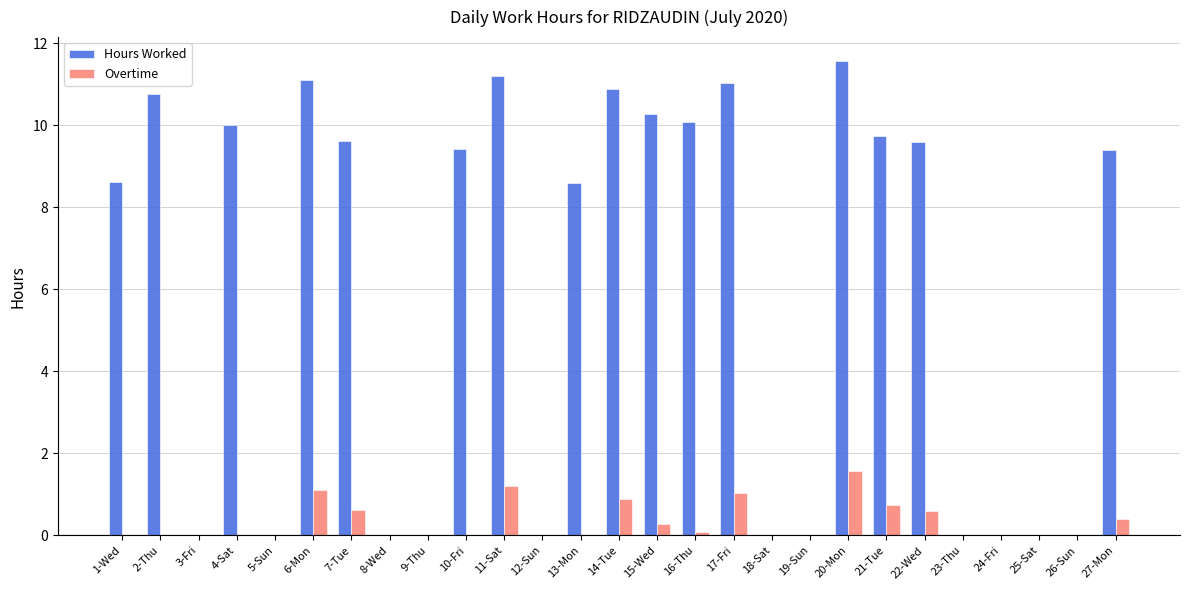

What is the maximum value for Overtime?

1.6